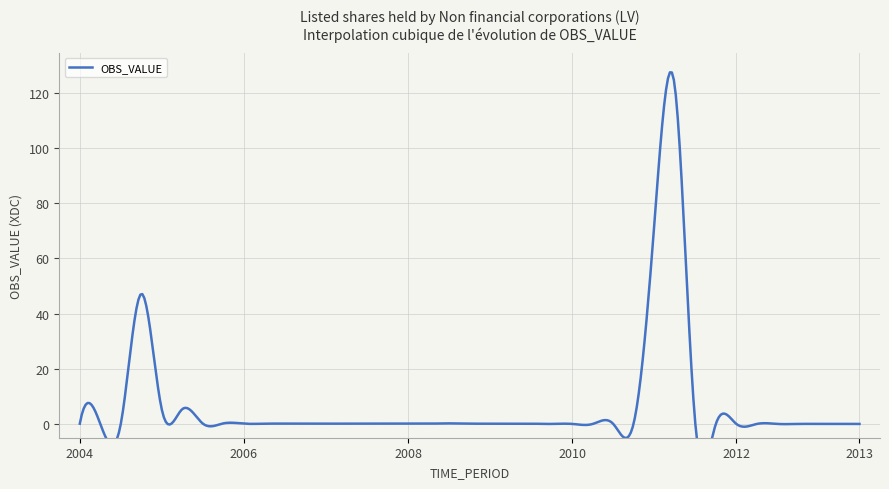

Is it true that the value at 2012-Q1 is 0.0?

True